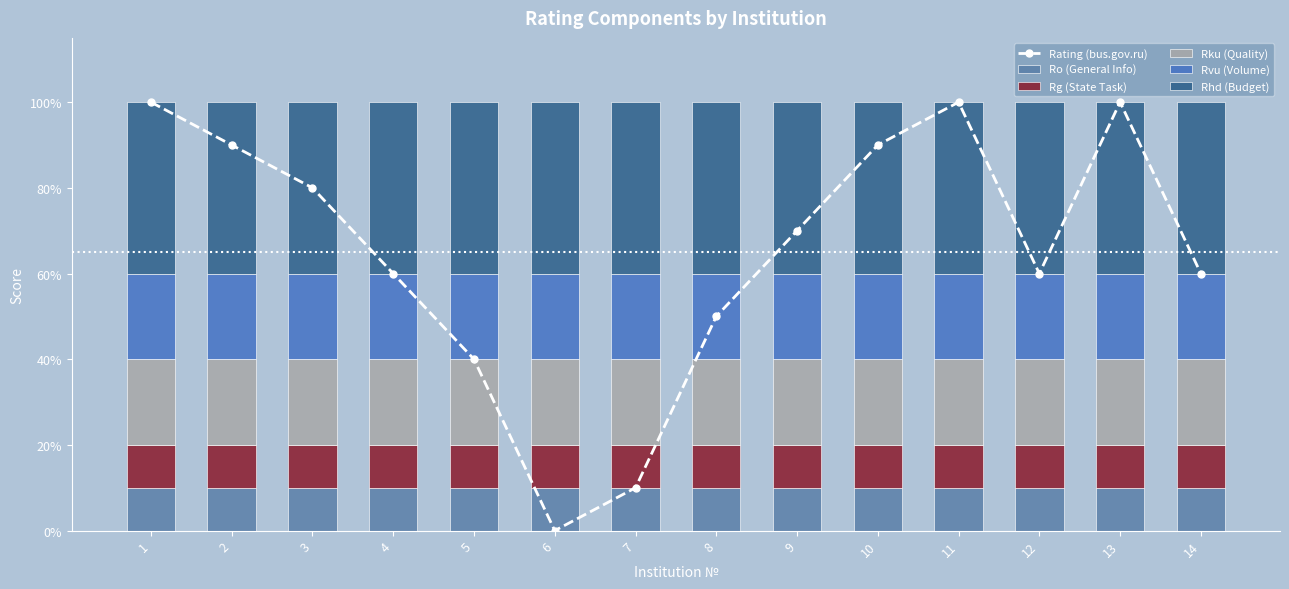

True or false: Rhd (Budget) has a value of 0.4 at 11.

True